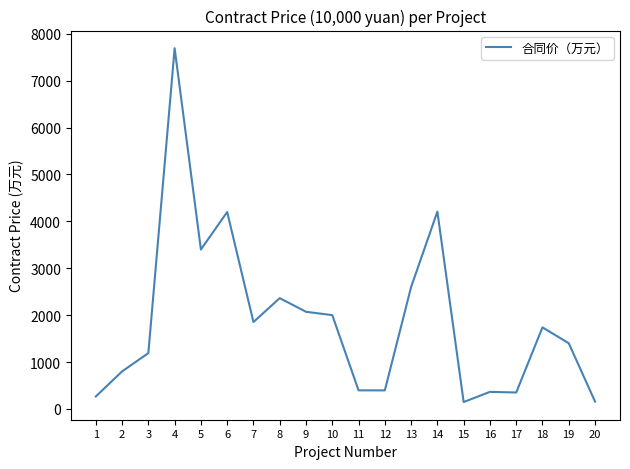

What is the difference between the values at 9 and 17?

1722.1